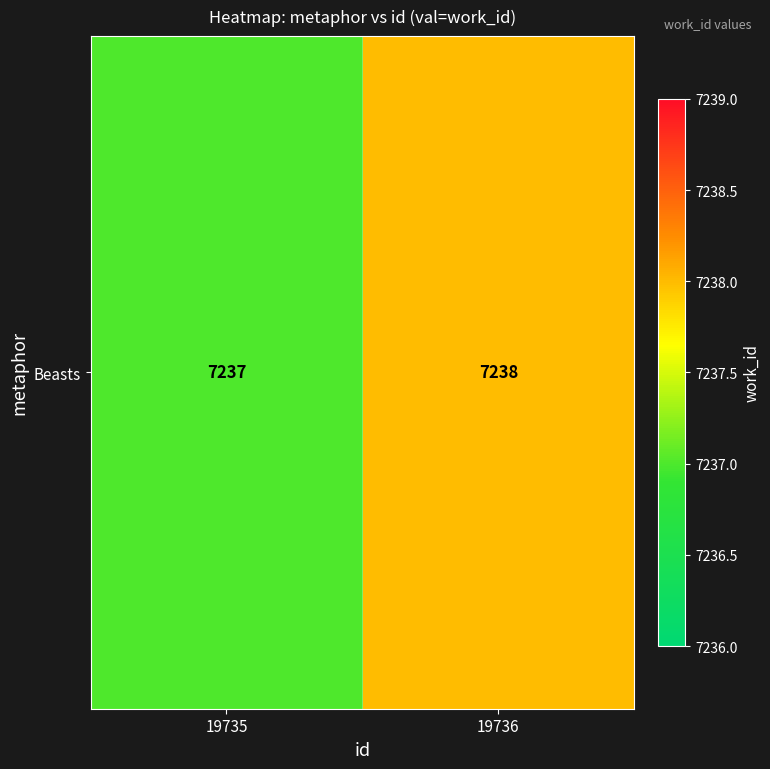

Reading left to right, list all the values displayed in this chart.

7237	7238